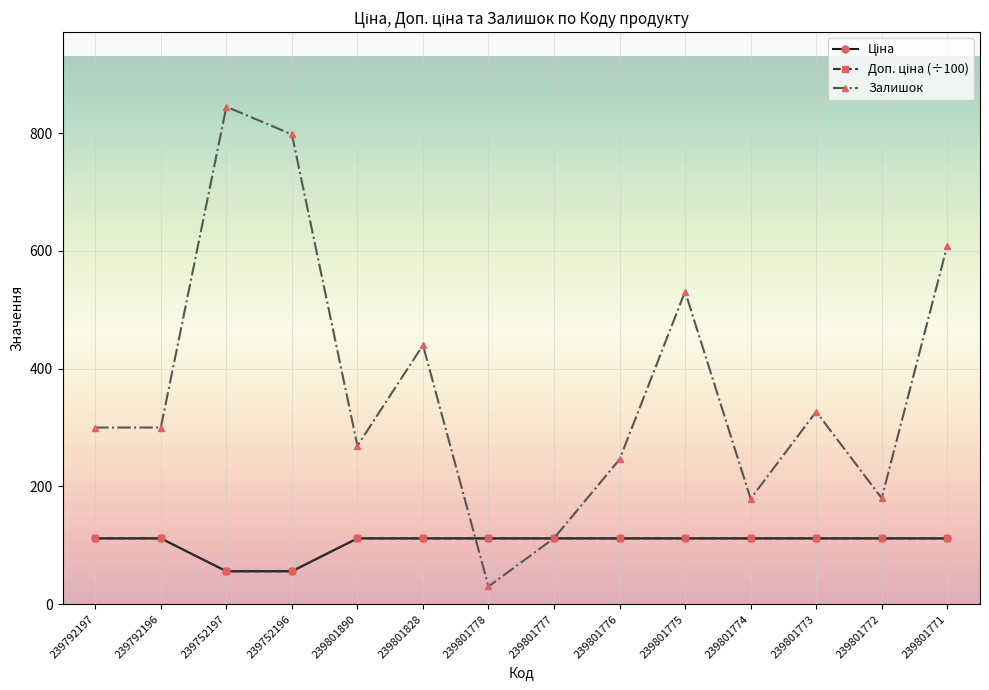

Is it true that Залишок equals 531.0 at 239801775?

True